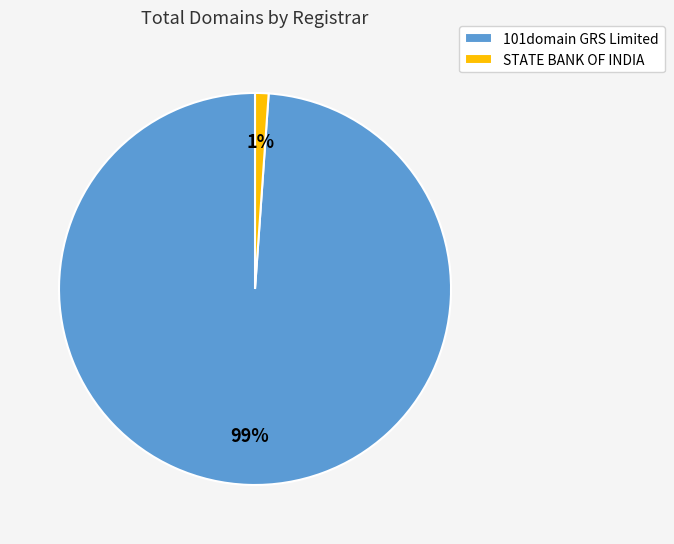

Combined, do STATE BANK OF INDIA and 101domain GRS Limited account for over 50%?

Yes